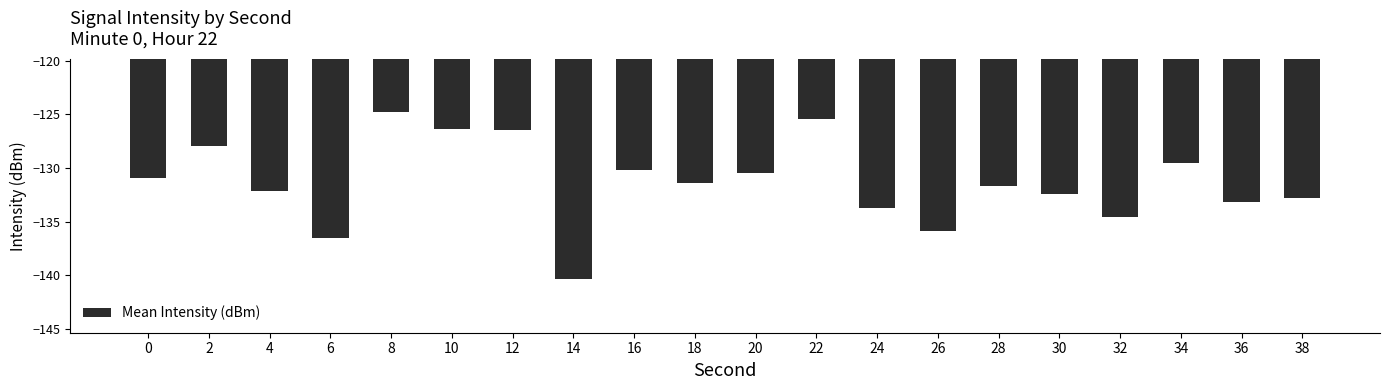

What value does the data have at 0?

-130.9